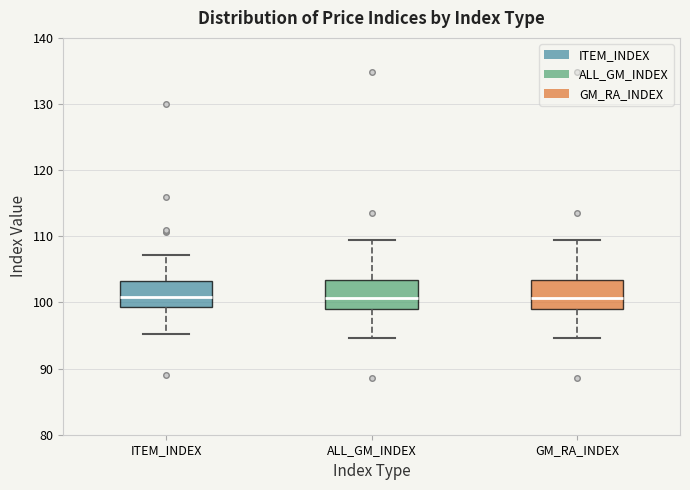

Where is the lower edge of the box for ALL_GM_INDEX on the y-axis? The values are not printed on the chart, so give them approximately, as read against the axis.

99